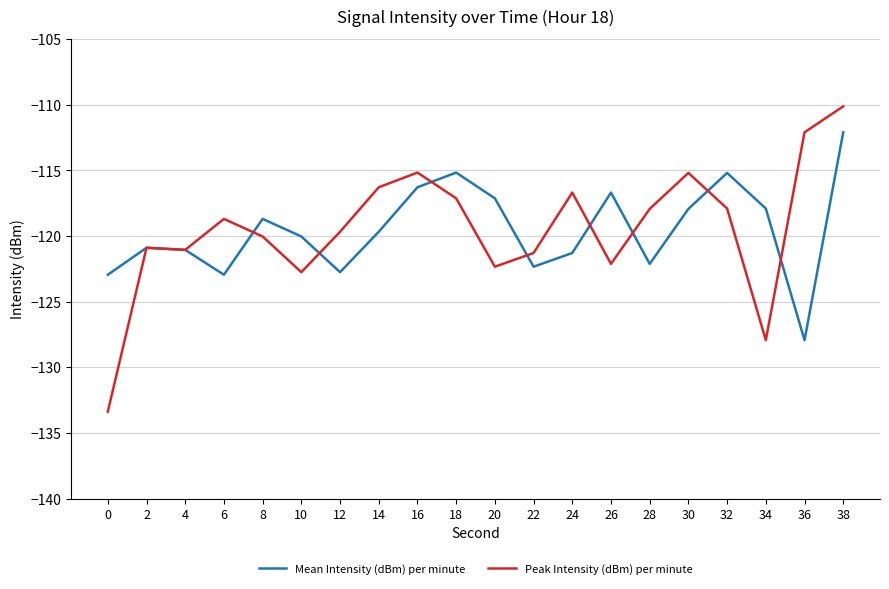

The Mean Intensity (dBm) per minute series shows -65.4 at 16. True or false?

False